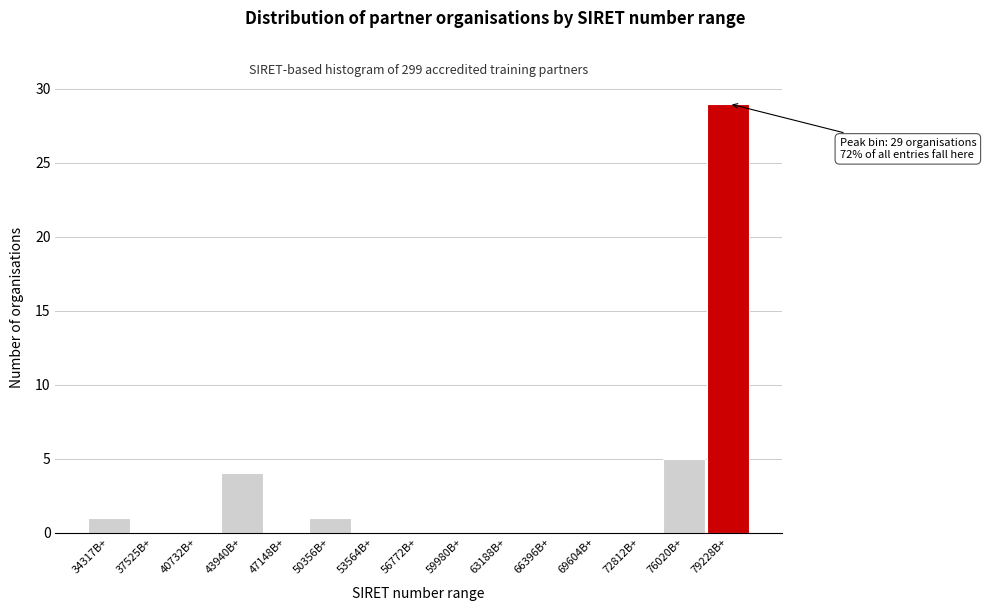

Reading left to right, list all the values displayed in this chart.

34317B+=1	37525B+=0	40732B+=0	43940B+=4	47148B+=0	50356B+=1	53564B+=0	56772B+=0	59980B+=0	63188B+=0	66396B+=0	69604B+=0	72812B+=0	76020B+=5	79228B+=29